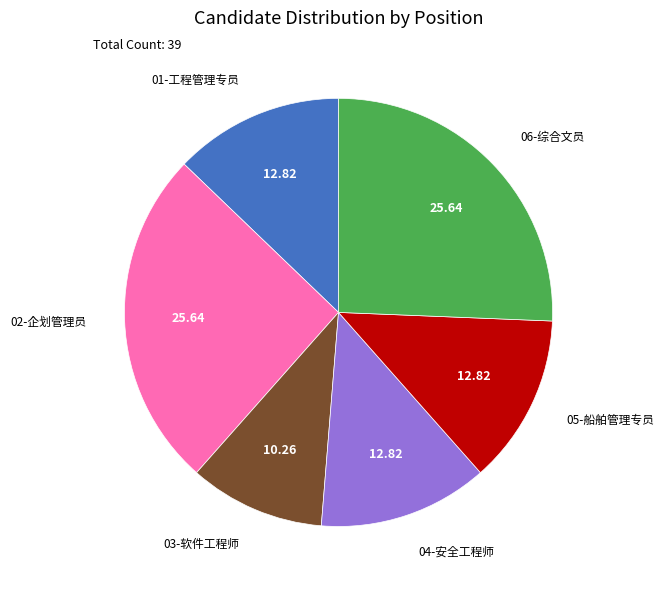

Does any single category account for the majority?

No